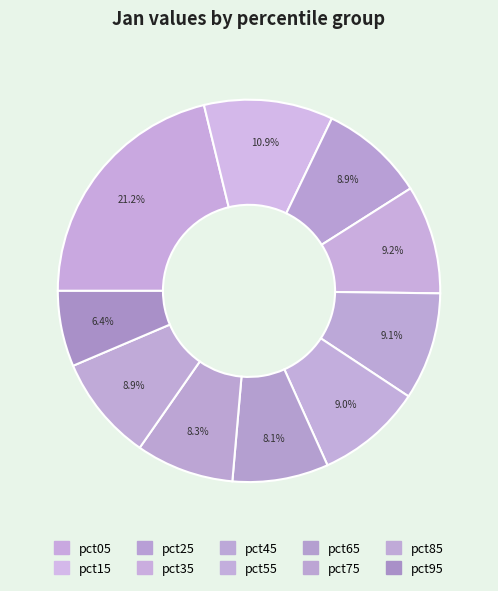

Is it true that pct05 is 34% of the pie?

False